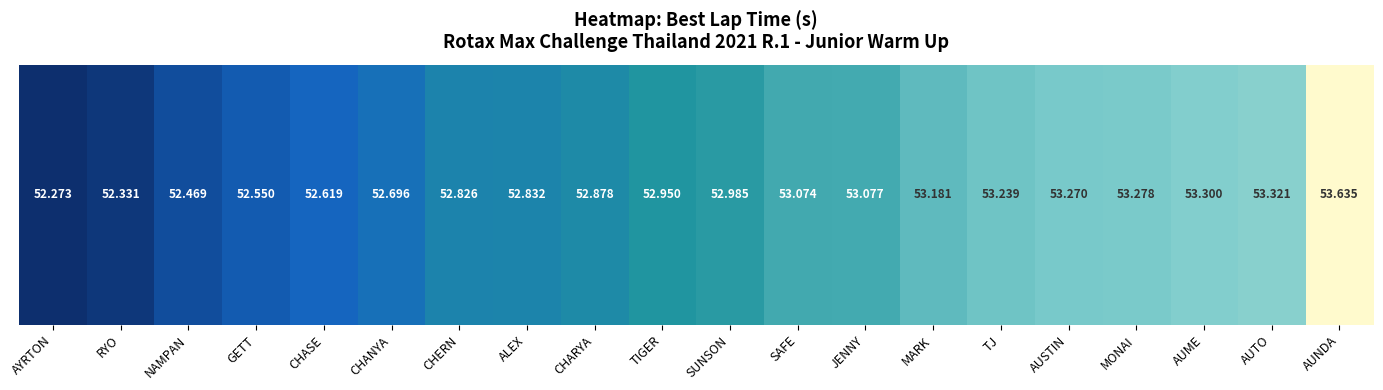

What is the sum of the values at RYO and AUME?

105.6